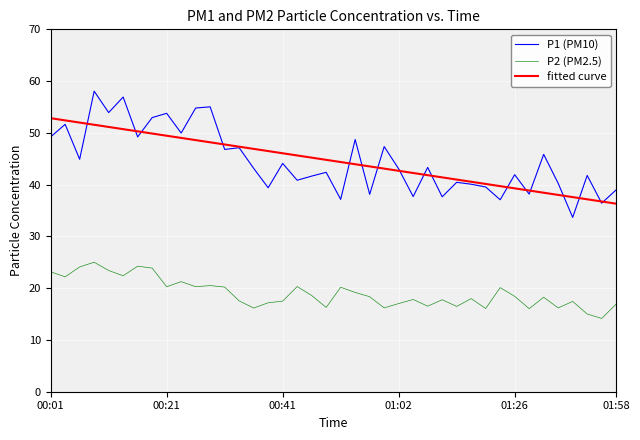

What is the maximum value for fitted curve?

52.8